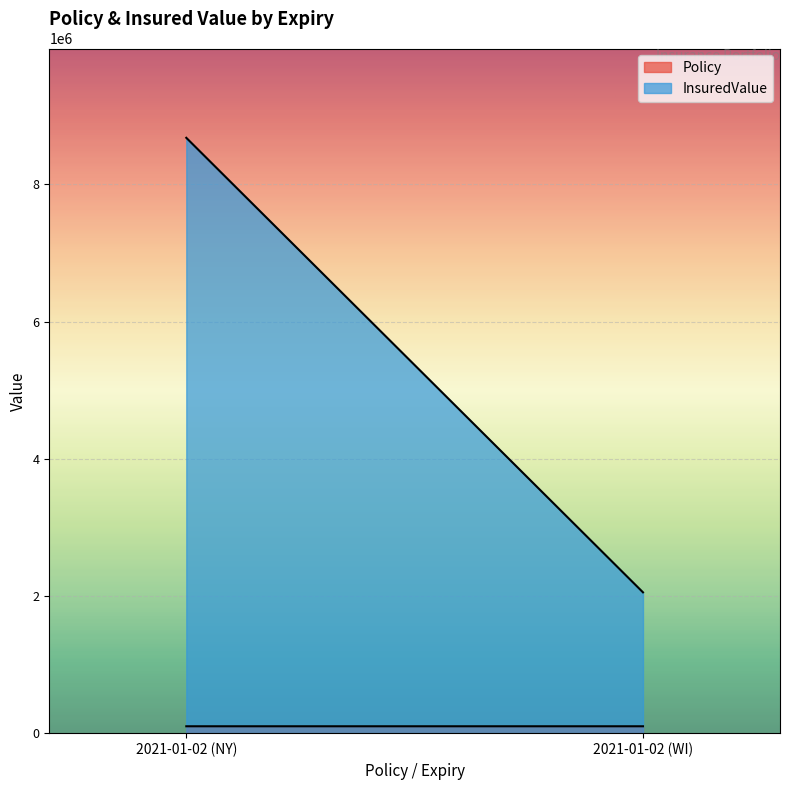

What is the total value across all series at 2021-01-02 (NY)?

8778814